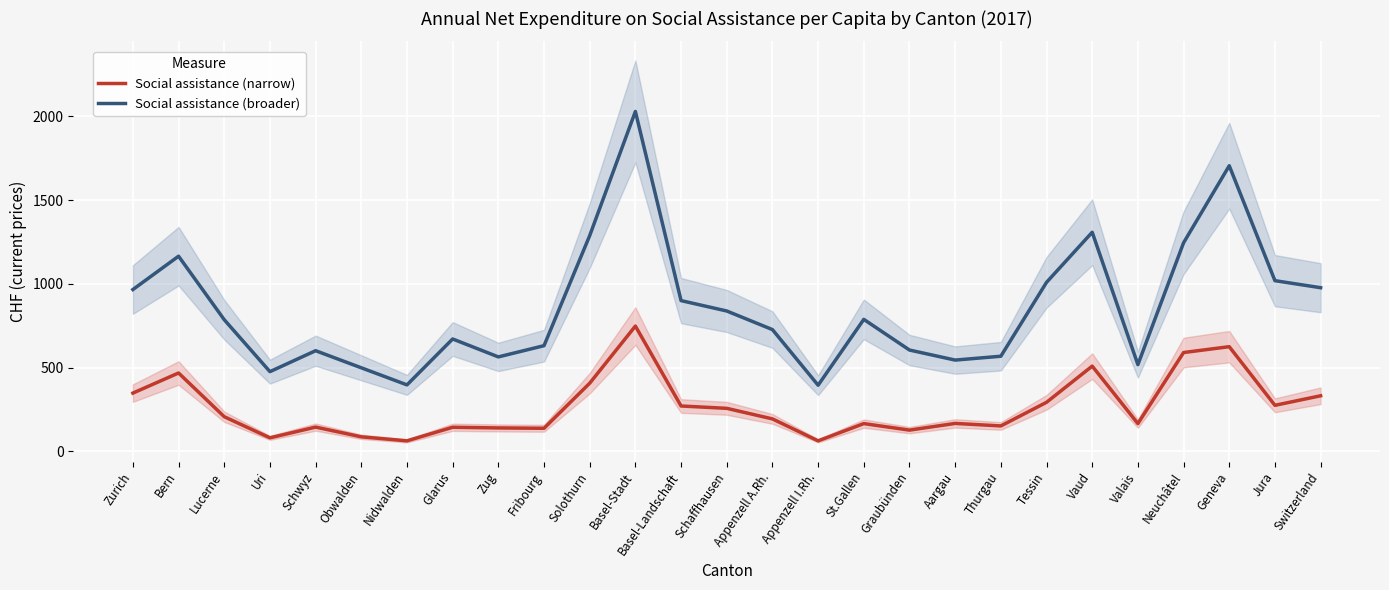

What is the difference between the maximum and minimum values in the Social assistance (narrow) series?

685